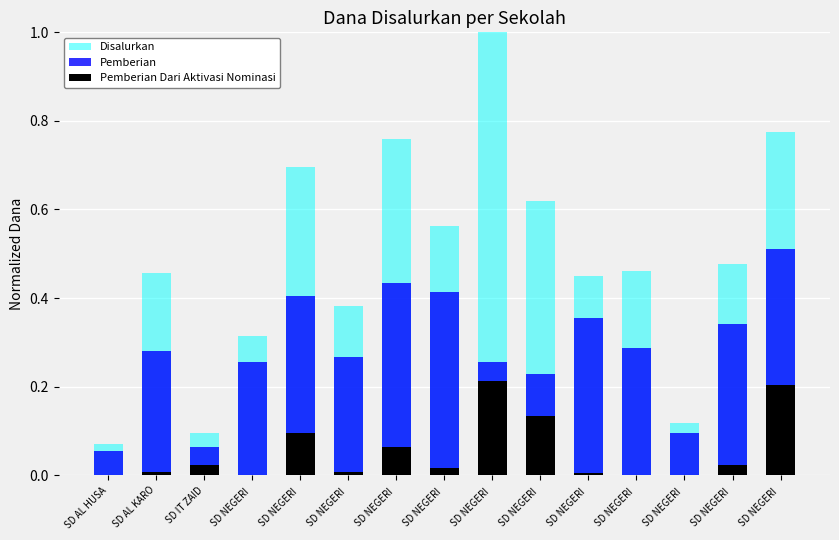

At SD NEGERI , list the series in order from smallest to largest.

Pemberian Dari Aktivasi Nominasi, Pemberian, Disalurkan